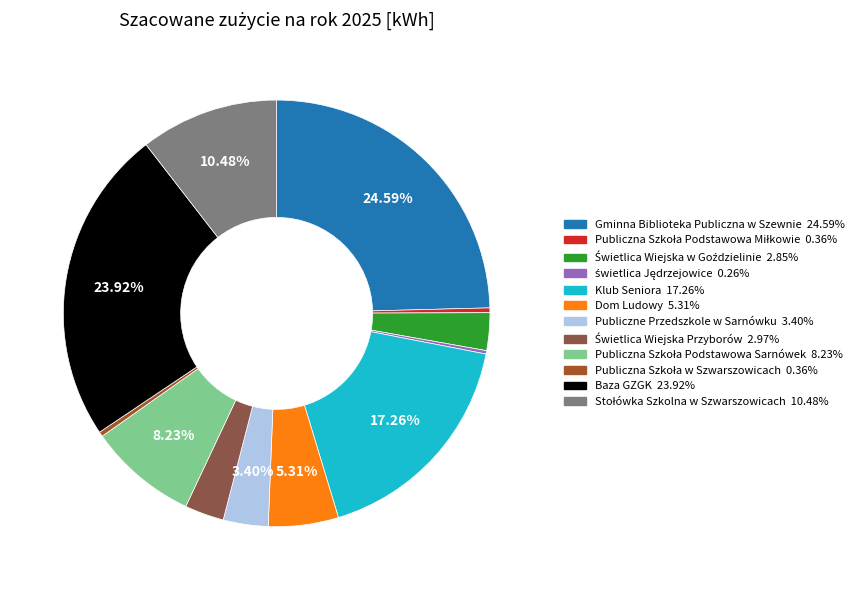

Is there a majority slice in this chart?

No